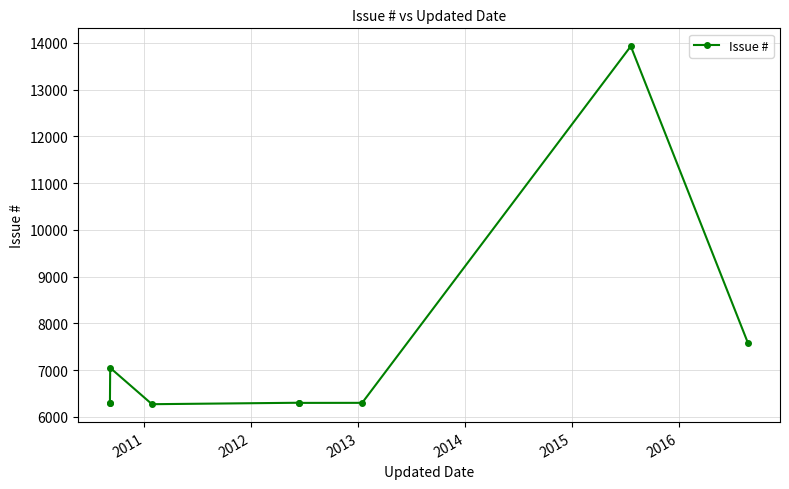

True or false: there are more than 0 points higher than both neighbors.

True